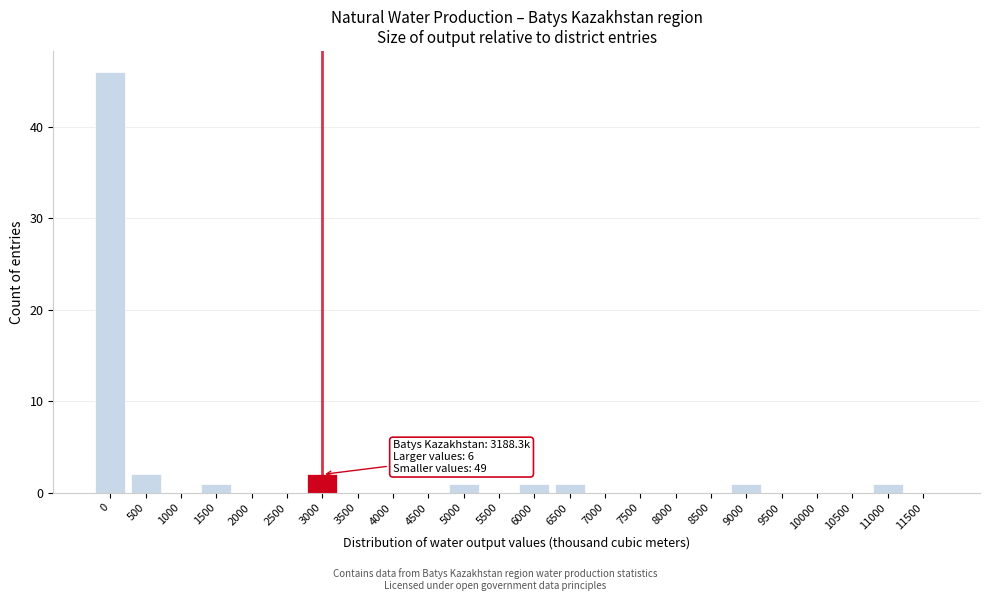

Reading left to right, extract all data points from this chart.

0=46	500=2	1000=0	1500=1	2000=0	2500=0	3000=2	3500=0	4000=0	4500=0	5000=1	5500=0	6000=1	6500=1	7000=0	7500=0	8000=0	8500=0	9000=1	9500=0	10000=0	10500=0	11000=1	11500=0